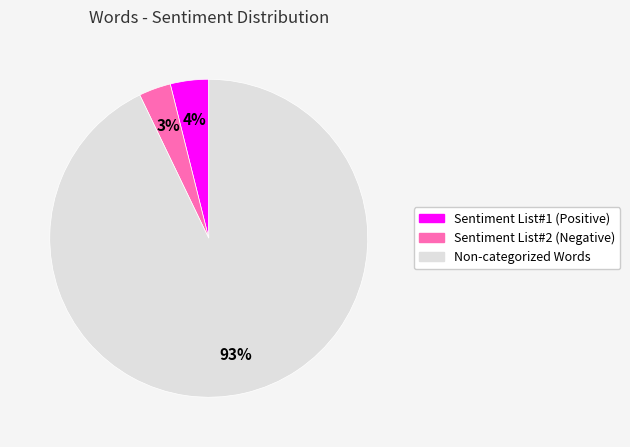

Between Sentiment List#1 (Positive) and Sentiment List#2 (Negative), which is larger?

Sentiment List#1 (Positive)